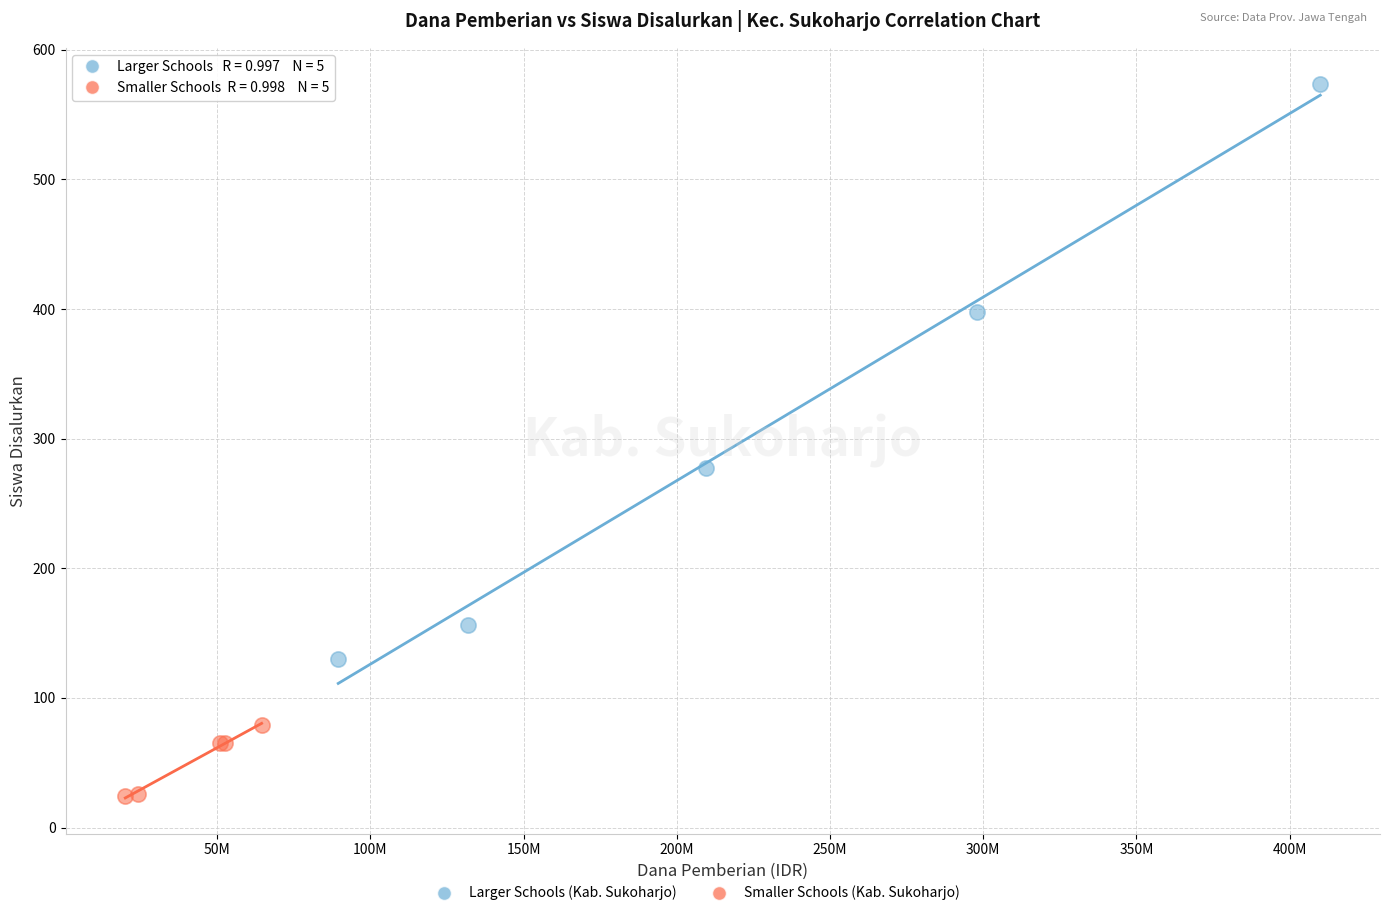

Which series reaches the minimum Y coordinate?

Smaller Schools (Kab. Sukoharjo)